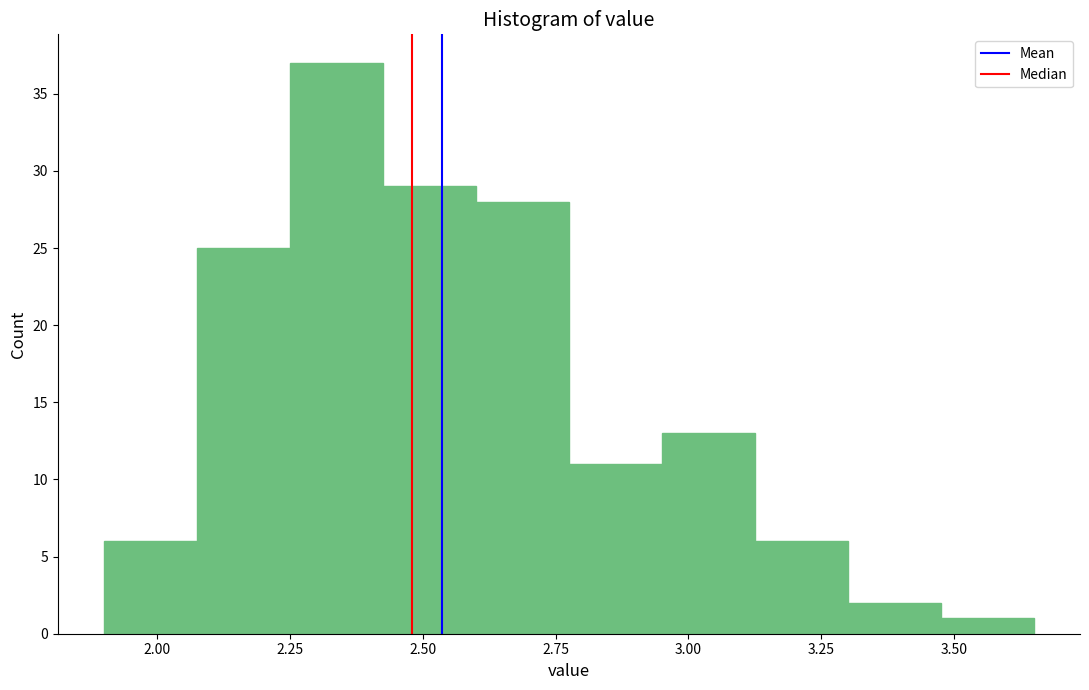

Around what value on the x-axis is the tallest bar? Give the approximate position of its centre, as read against the axis.

2.35